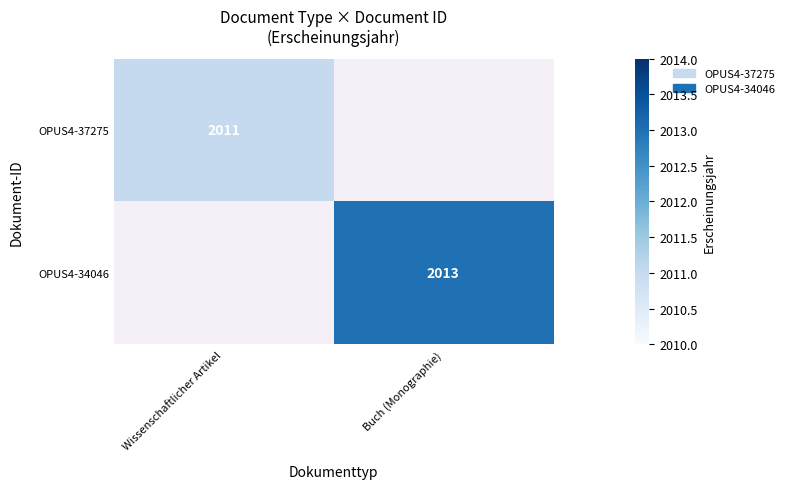

True or false: OPUS4-34046 has a value of 2799 at Buch (Monographie).

False